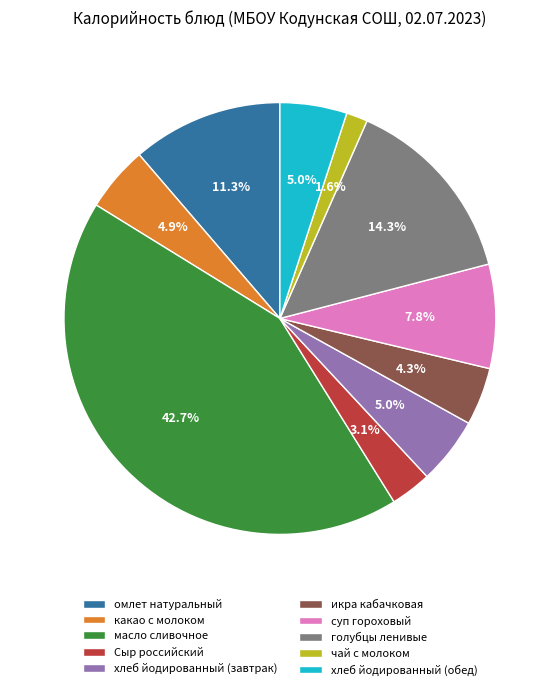

What percentage do масло сливочное and какао с молоком together represent?

47.6%